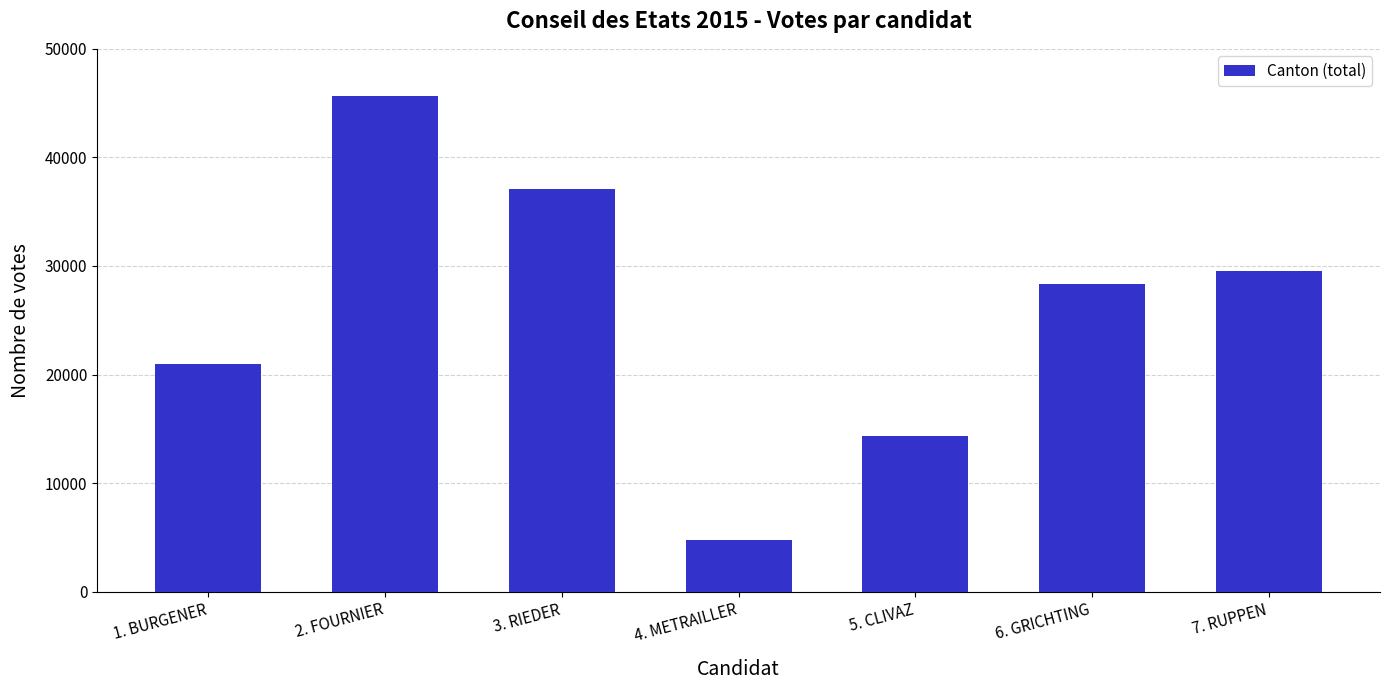

What is the value of the 2nd bar from the left?

45690